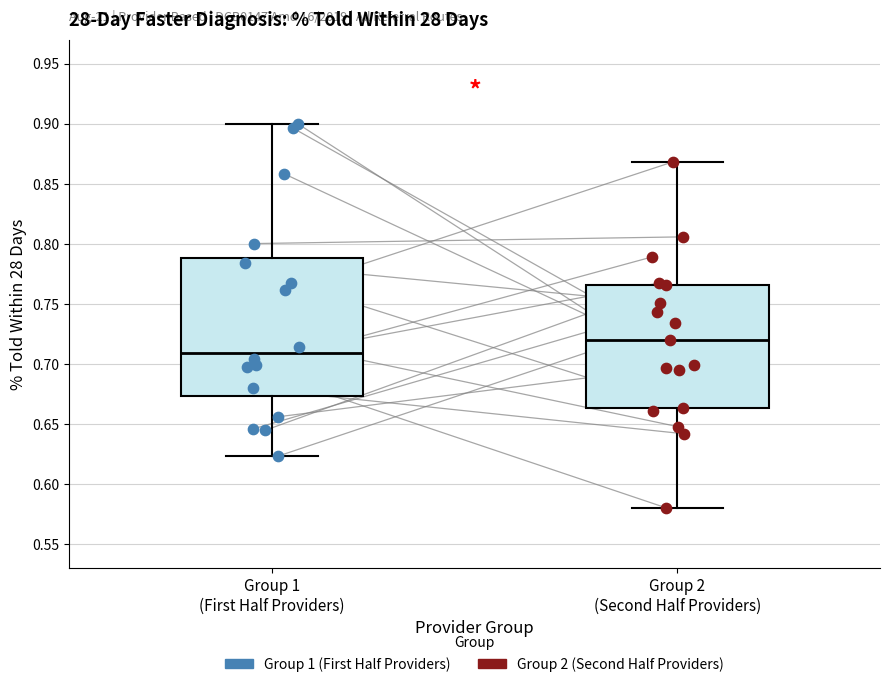

Reading left to right, read every box against the y-axis: the position of its median line, the range the box covers, and the ends of its whiskers. The values are not printed on the chart, so give them approximately, as read against the axis.

Group 1 (First Half Providers): median 0.710, box 0.675 to 0.790, whiskers 0.625 to 0.900
Group 2 (Second Half Providers): median 0.720, box 0.665 to 0.765, whiskers 0.580 to 0.870